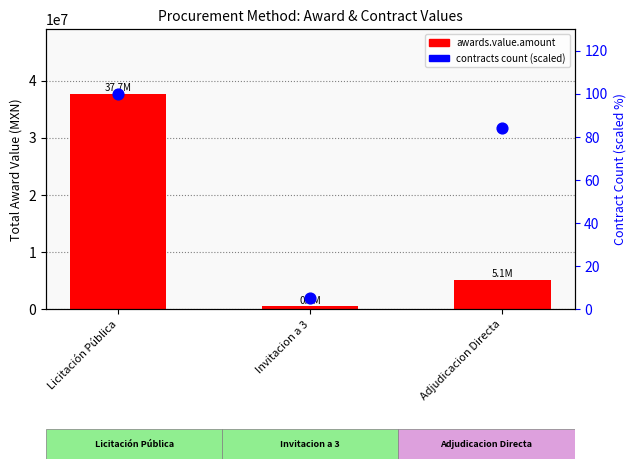

At how many categories does at least one series exceed 37264485?

1